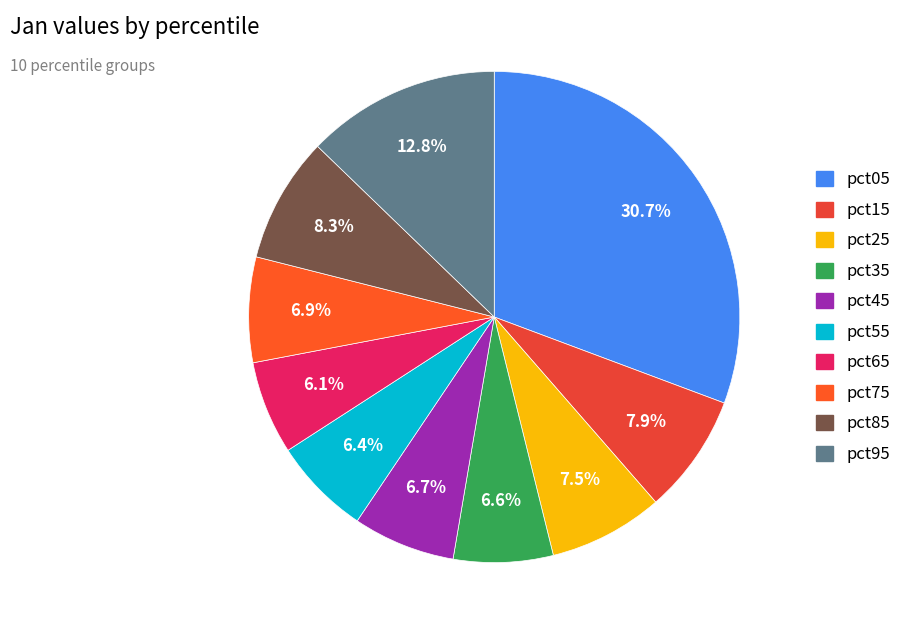

Do pct15 and pct65 together represent more than half of the pie?

No